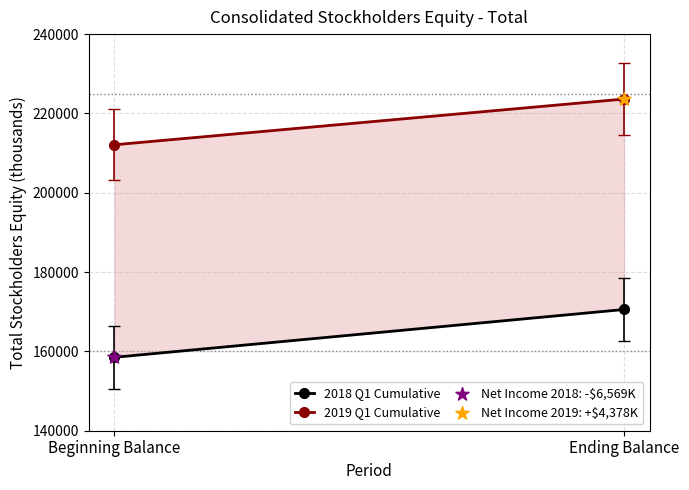

Which series reaches the maximum Y coordinate?

Net Income 2019: +$4,378K